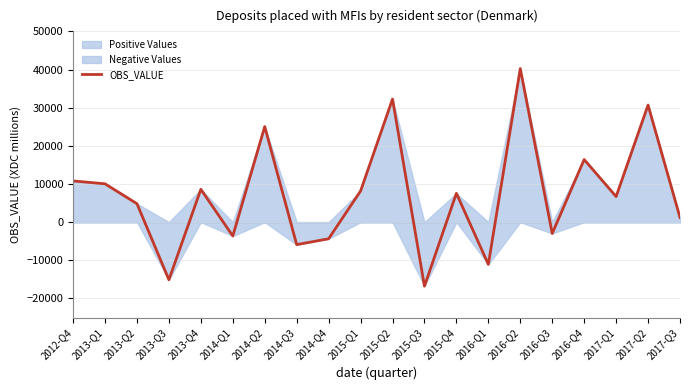

What is the sum of all values?

142726